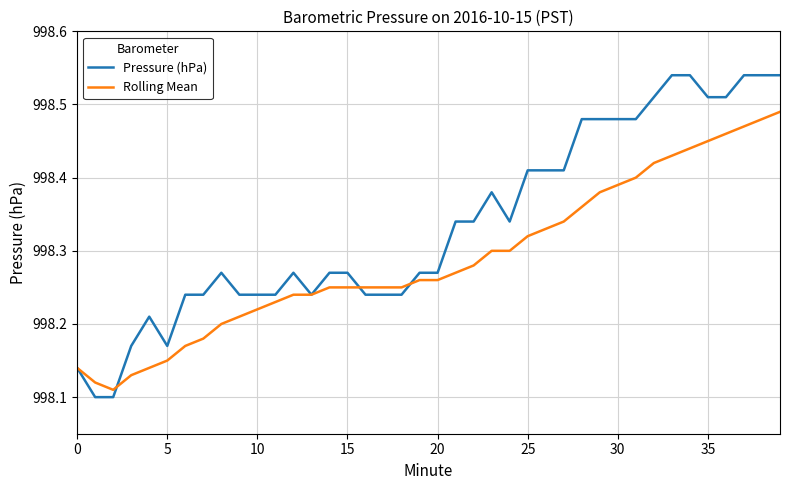

Which series has the widest spread of values?

Pressure (hPa)